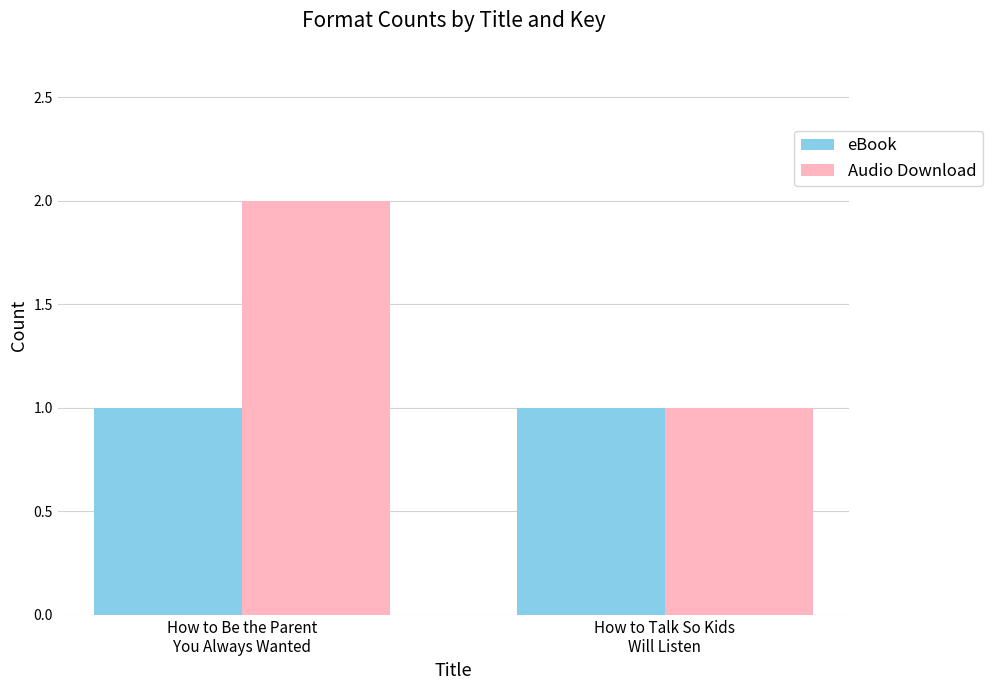

How many bars are there in each group?

2